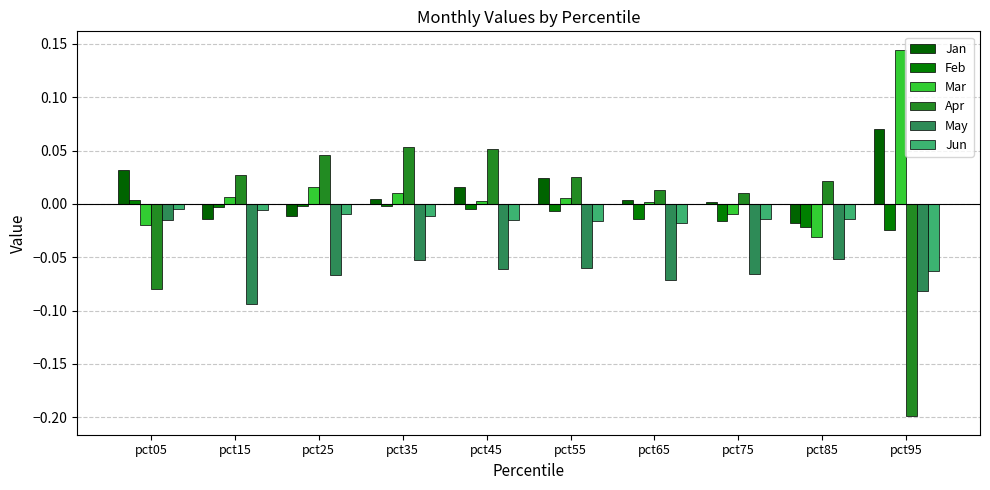

What is the value of the May bar at the 9th from the left?

-0.1